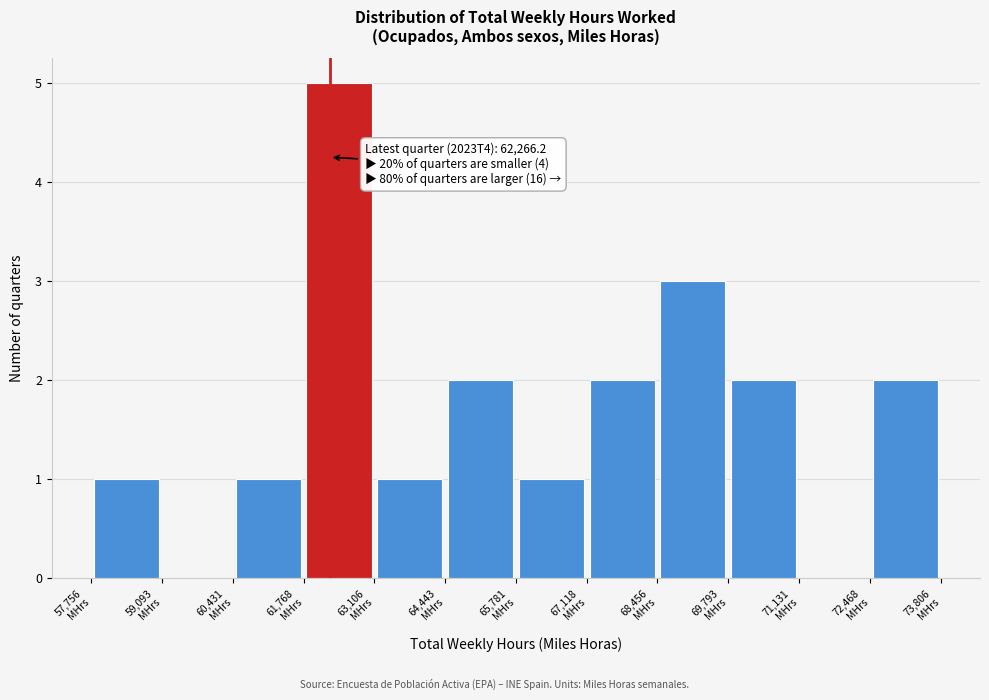

Over which range of the x-axis is the bar tallest?

61800 to 63200